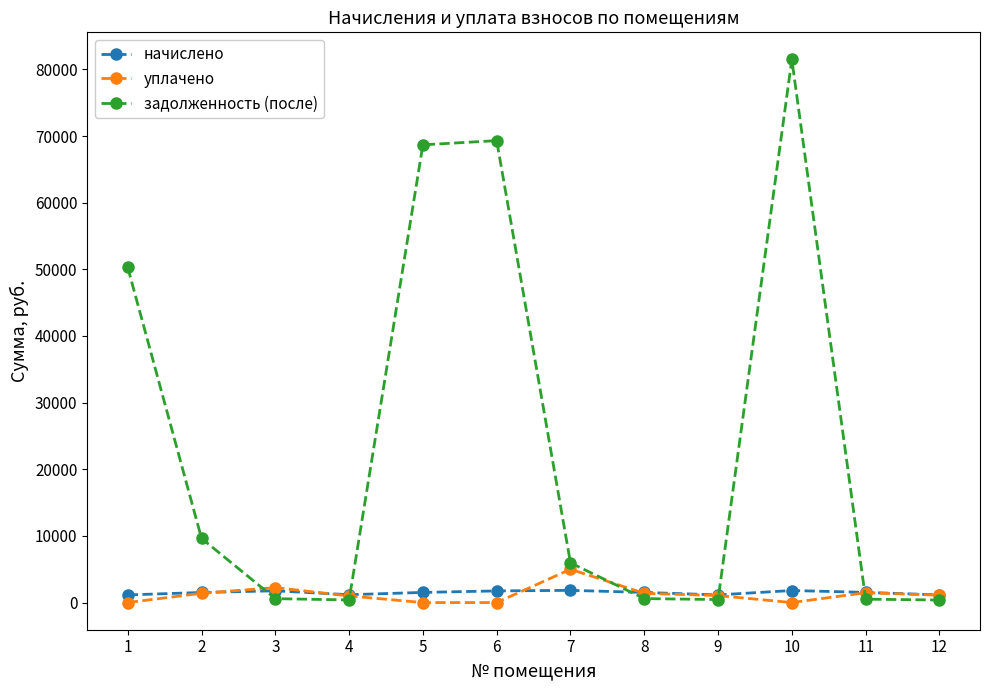

True or false: задолженность (после) has more than 1 points higher than both neighbors.

True